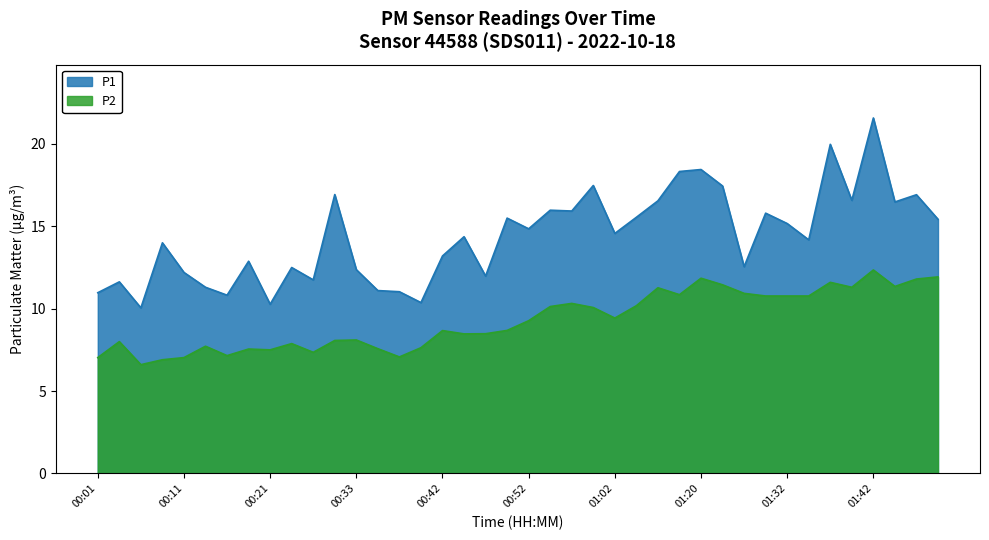

What is the minimum value for P1?

10.1